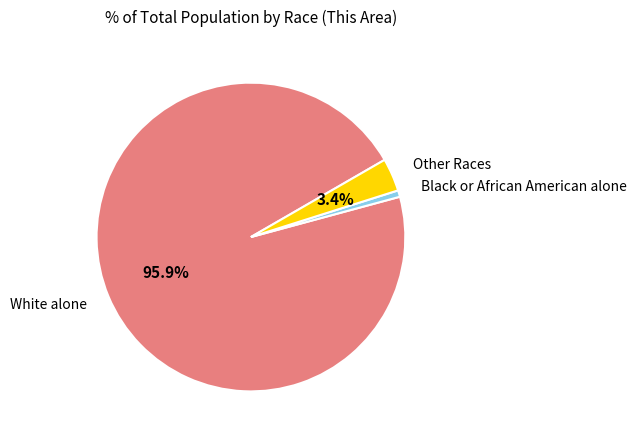

How much of the chart is everything except White alone?

4.1%